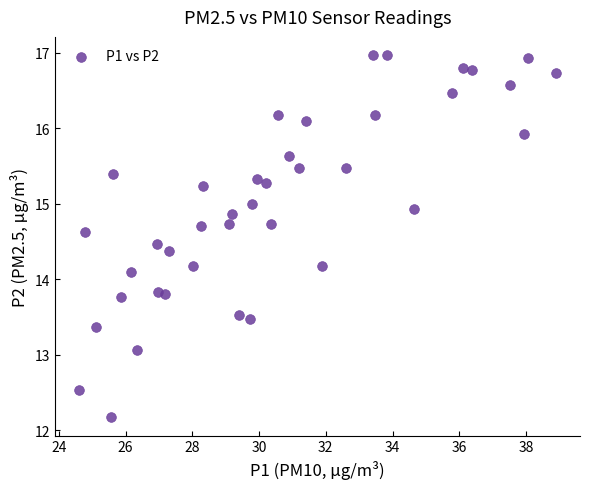

What Y value in the scatter plot is closest to 14?

14.1